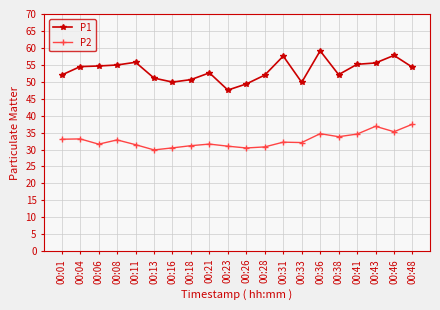

What is the greatest value displayed?

59.1